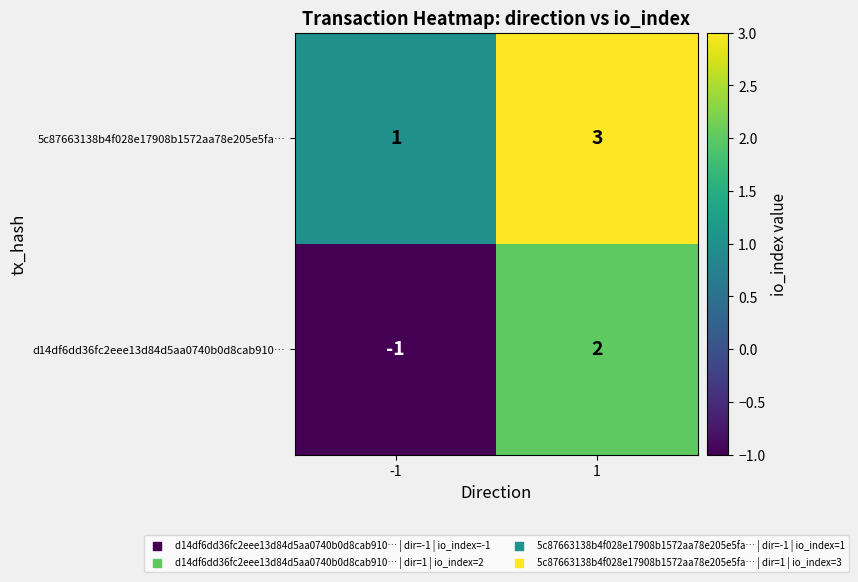

What is the difference between the highest and lowest values at 1?

1